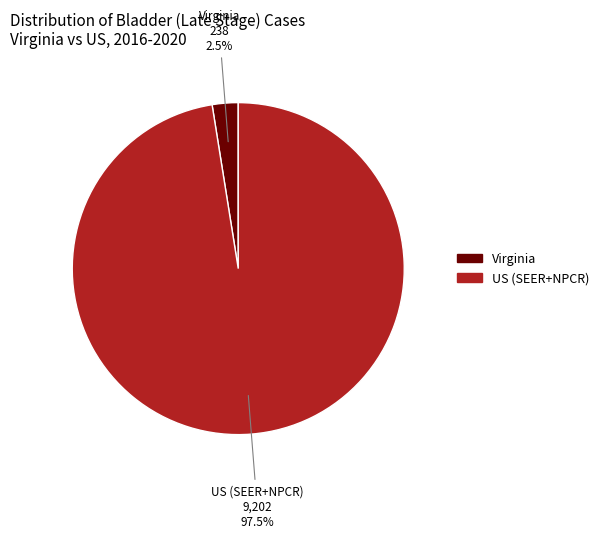

Does any single category account for the majority?

Yes